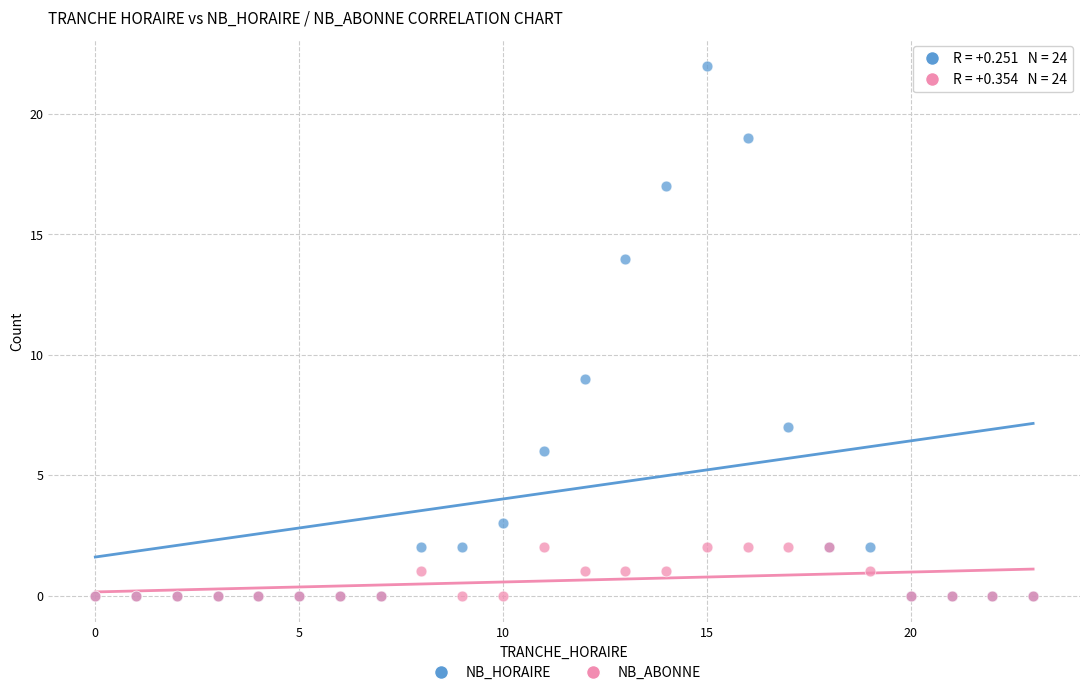

Across all series, what Y value is closest to 11?

9